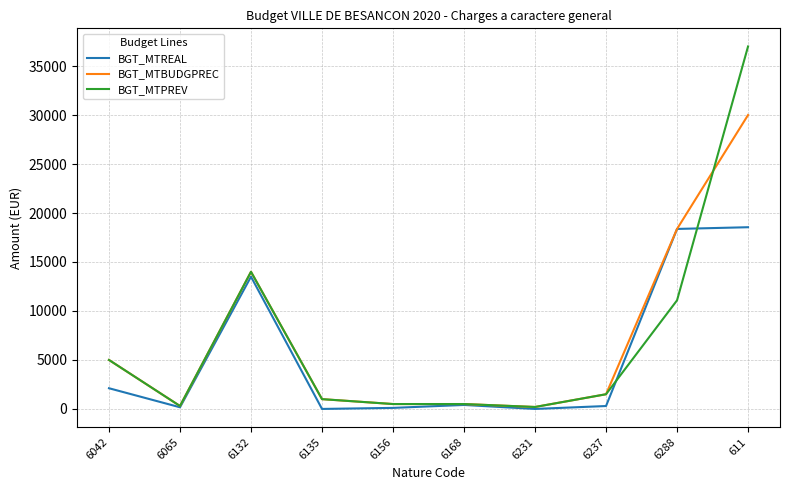

What are all the series names shown in the legend?

BGT_MTREAL, BGT_MTBUDGPREC, BGT_MTPREV